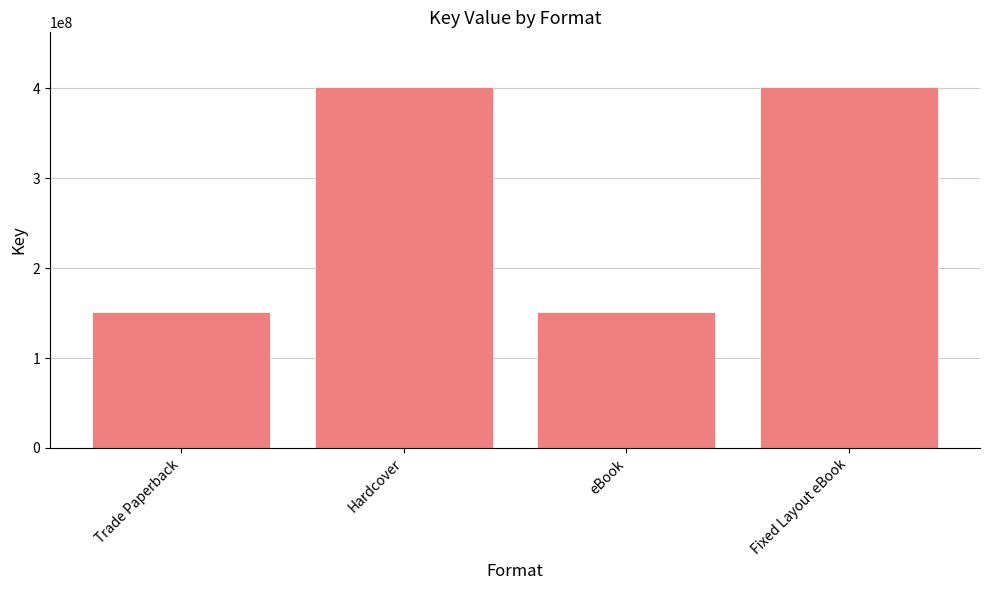

How many data points are less than 401900807?

2